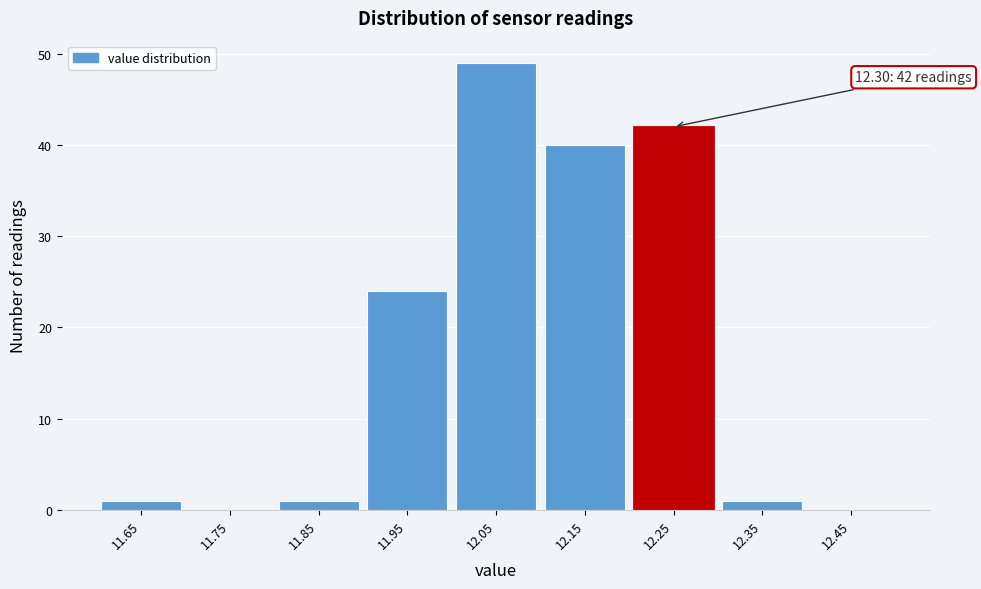

Reading left to right, transcribe all the data shown in this chart.

11.65=1	11.75=0	11.85=1	11.95=24	12.05=49	12.15=40	12.25=42	12.35=1	12.45=0